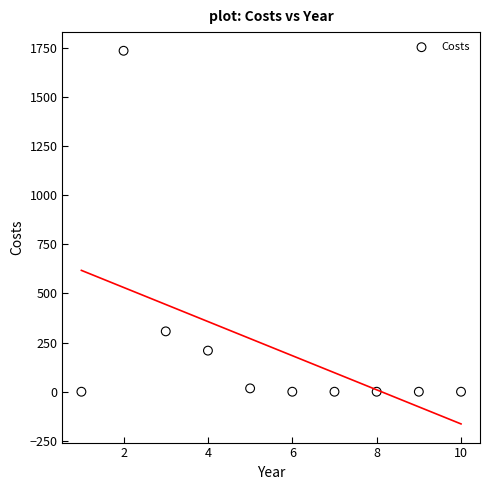

What Y value in the scatter plot is closest to 867?

307